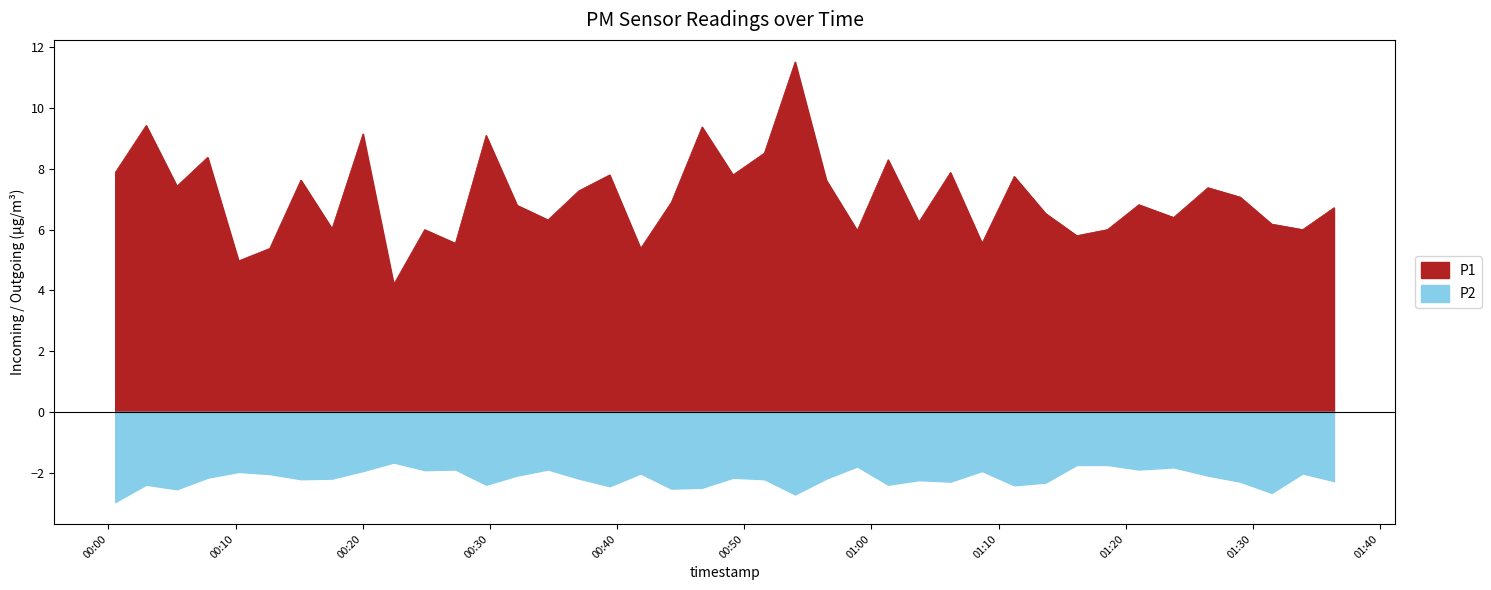

What is the label of the 5th point from the right?

2023-07-31T01:26:28